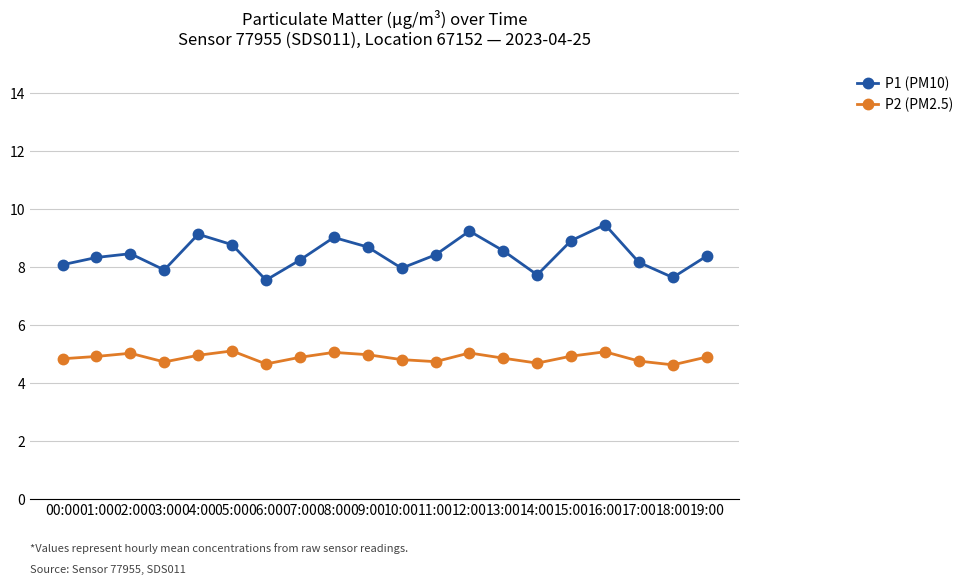

What is the difference between the highest and lowest values at 04:00?

4.2